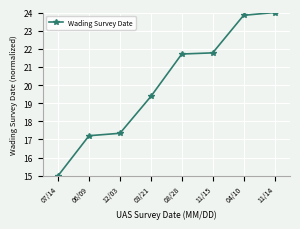

The value at 12/03 is 10.3. True or false?

False